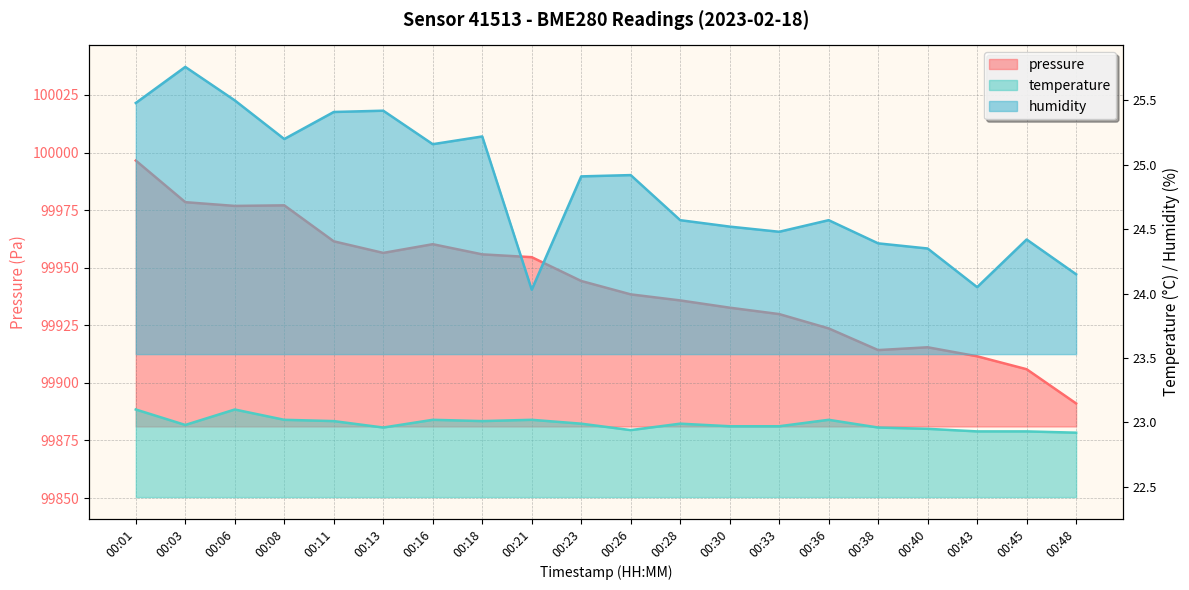

What is the sum of all temperature values?

459.8